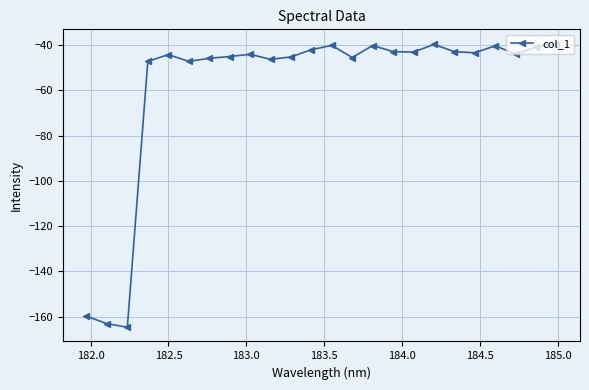

What is the average value?

-58.2